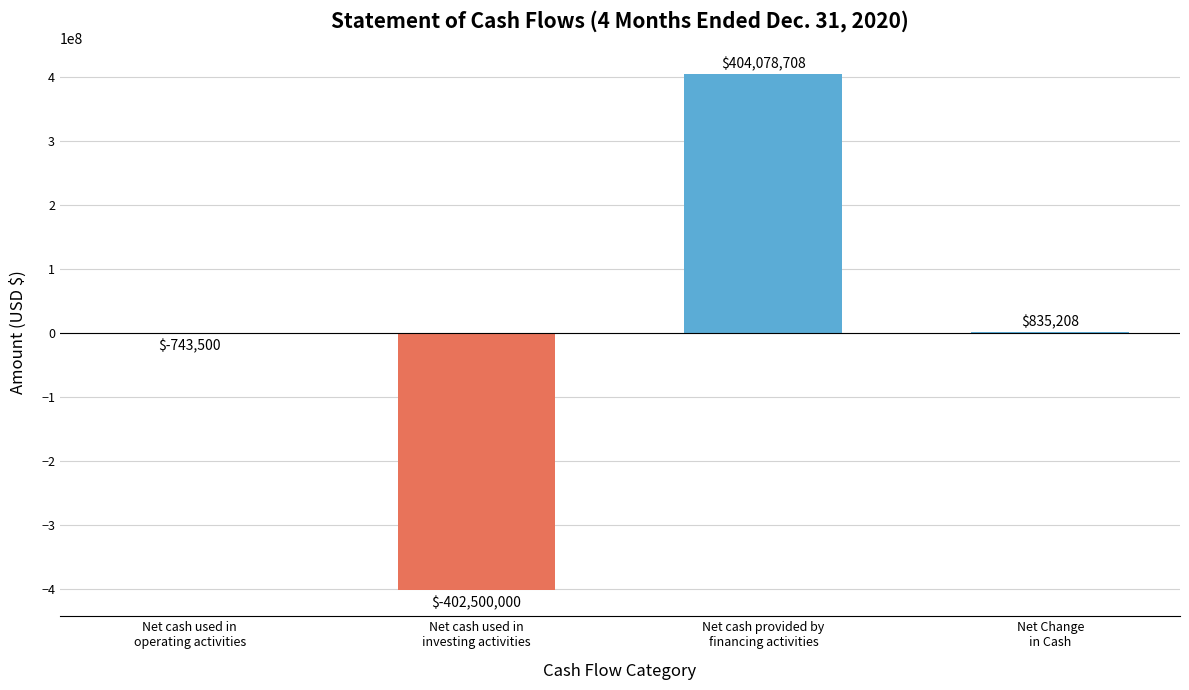

Between Net cash used in
operating activities and Net cash used in
investing activities, which is larger?

Net cash used in
operating activities